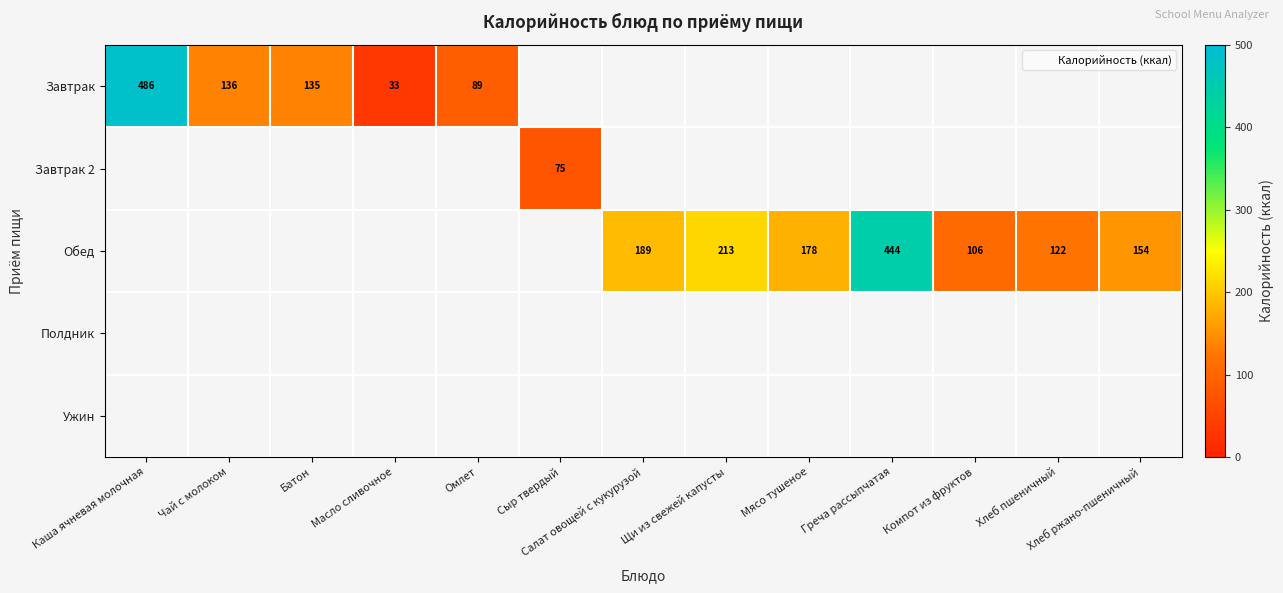

How many positive values does the Завтрак series have?

5